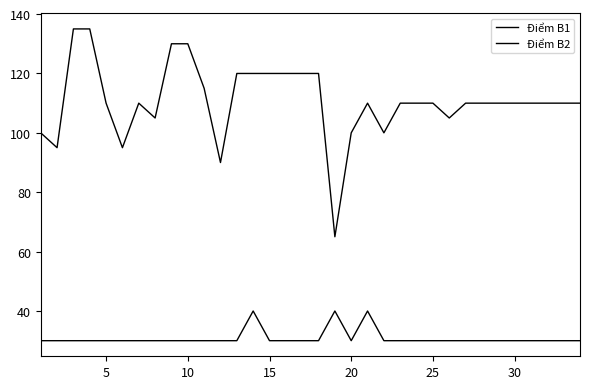

How many series are shown in this chart?

2